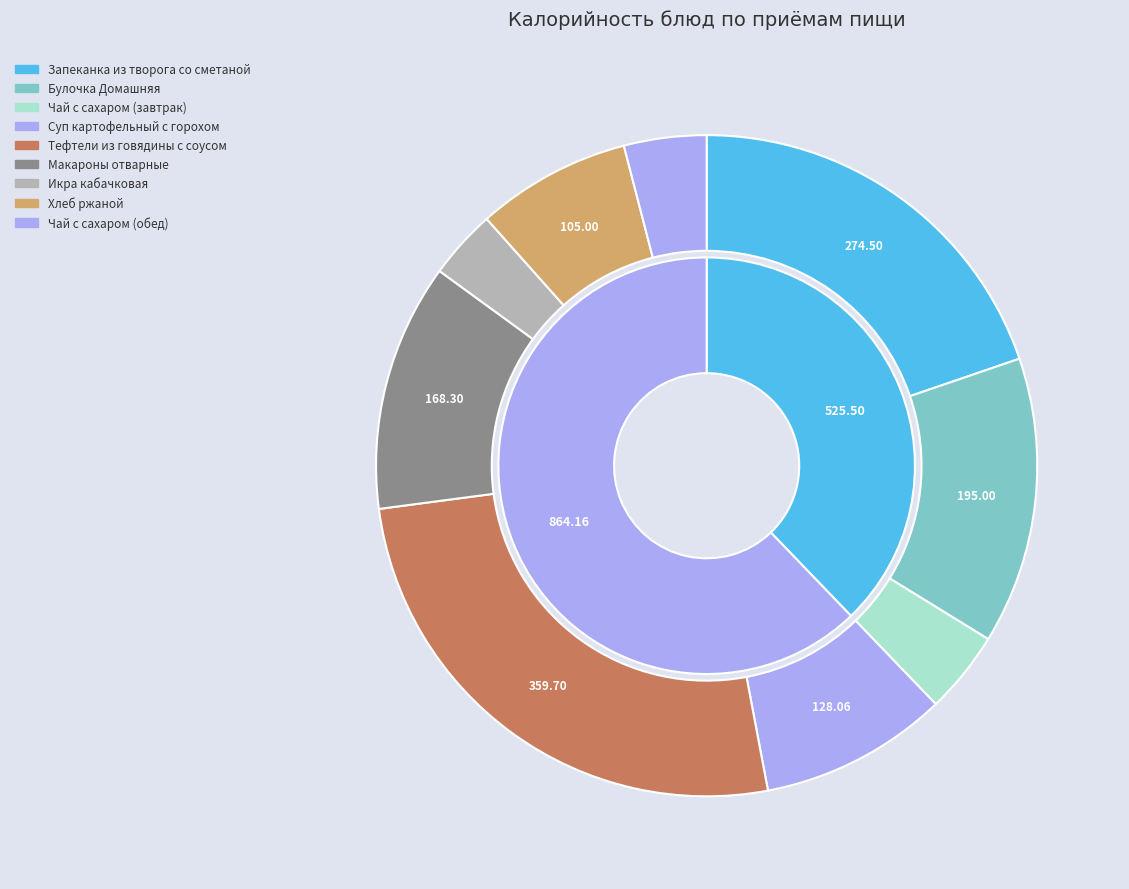

Rank the categories by value from lowest to highest.

Икра кабачковая, Чай с сахаром (завтрак), Чай с сахаром (обед), Хлеб ржаной, Суп картофельный с горохом, Макароны отварные, Булочка Домашняя, Запеканка из творога со сметаной, Тефтели из говядины с соусом